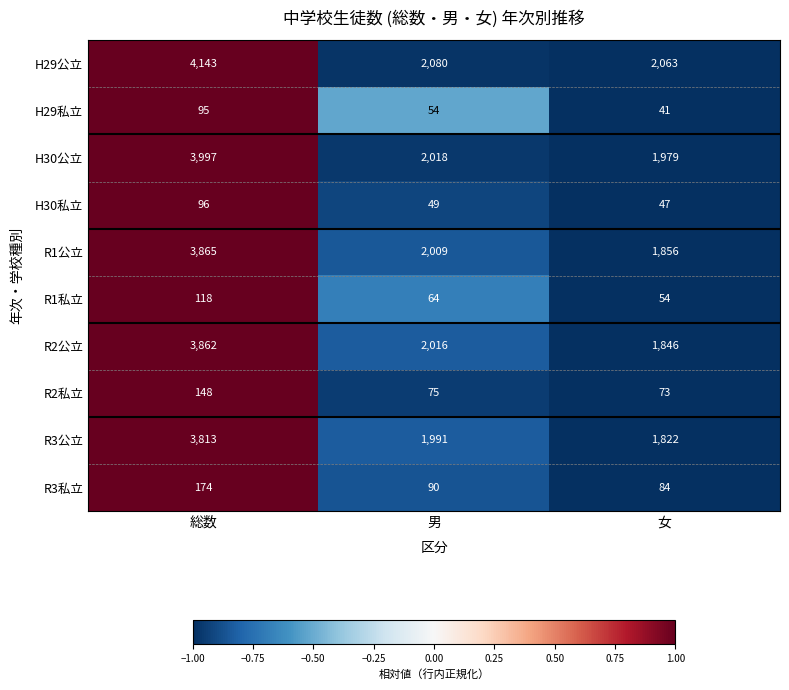

Rank the series at 男 from highest to lowest value.

H29公立, H30公立, R2公立, R1公立, R3公立, R3私立, R2私立, R1私立, H29私立, H30私立